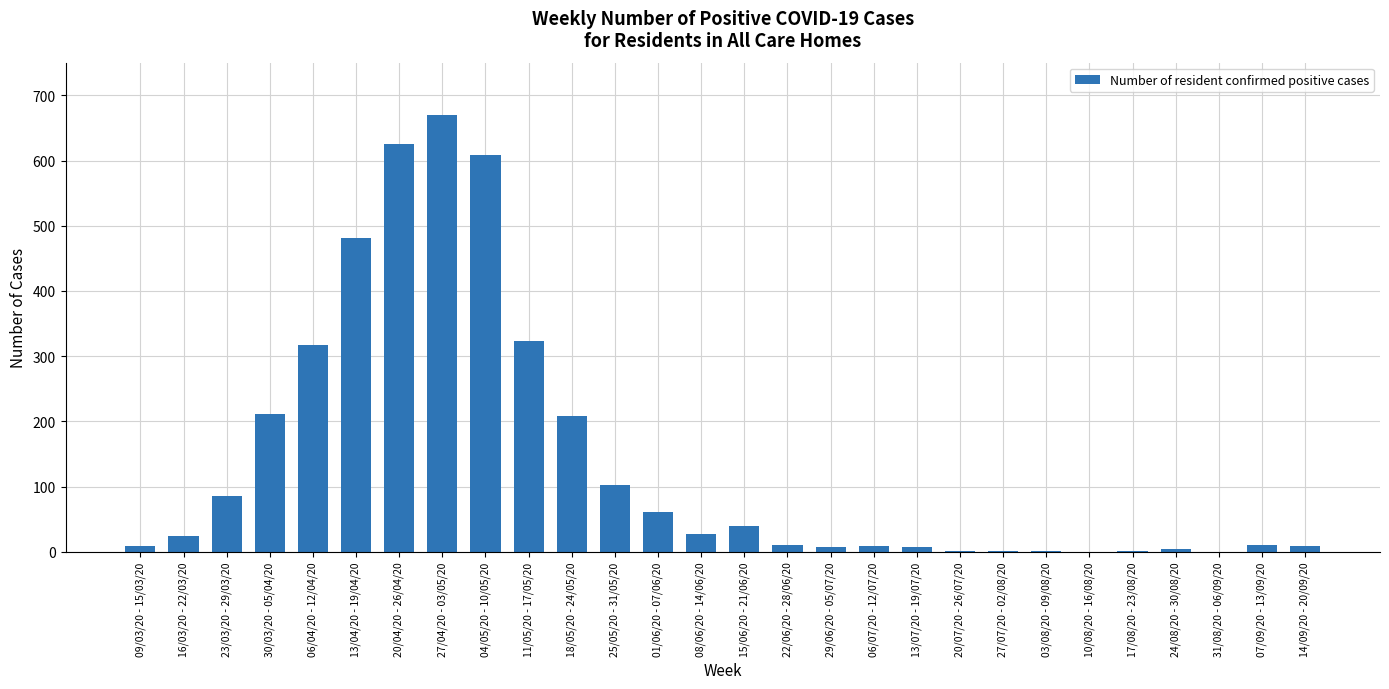

True or false: the data shows 669 at 27/04/20 - 03/05/20.

True